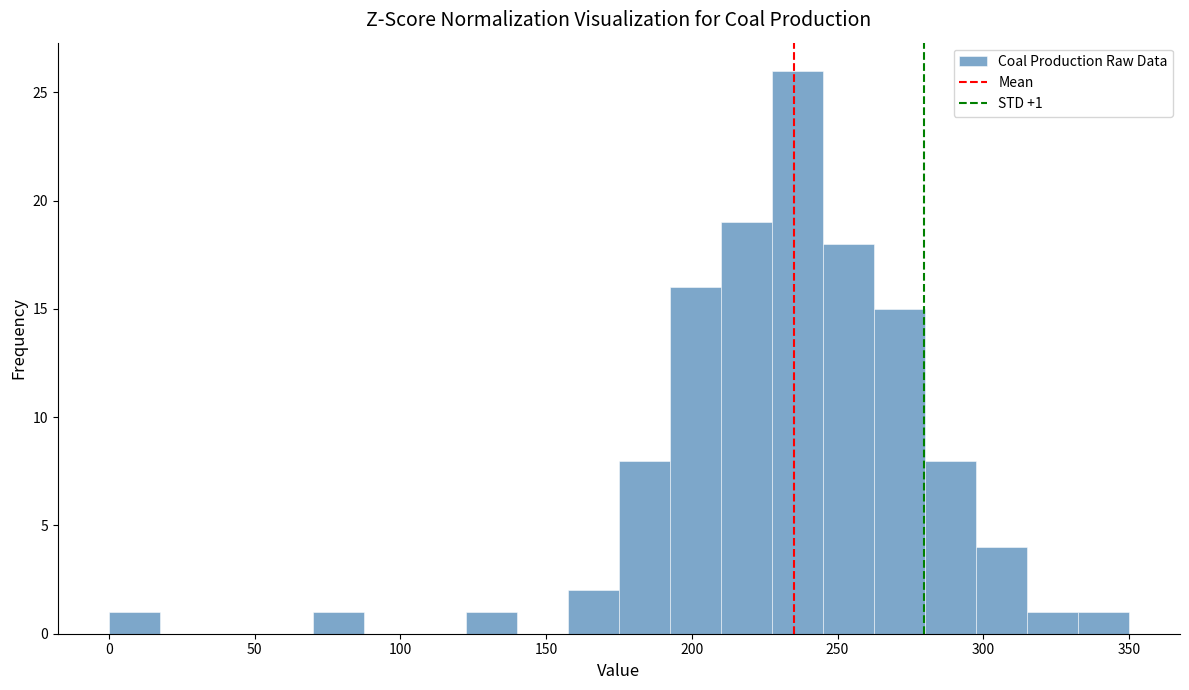

Read against the x-axis, roughly where is the centre of the tallest bar?

235